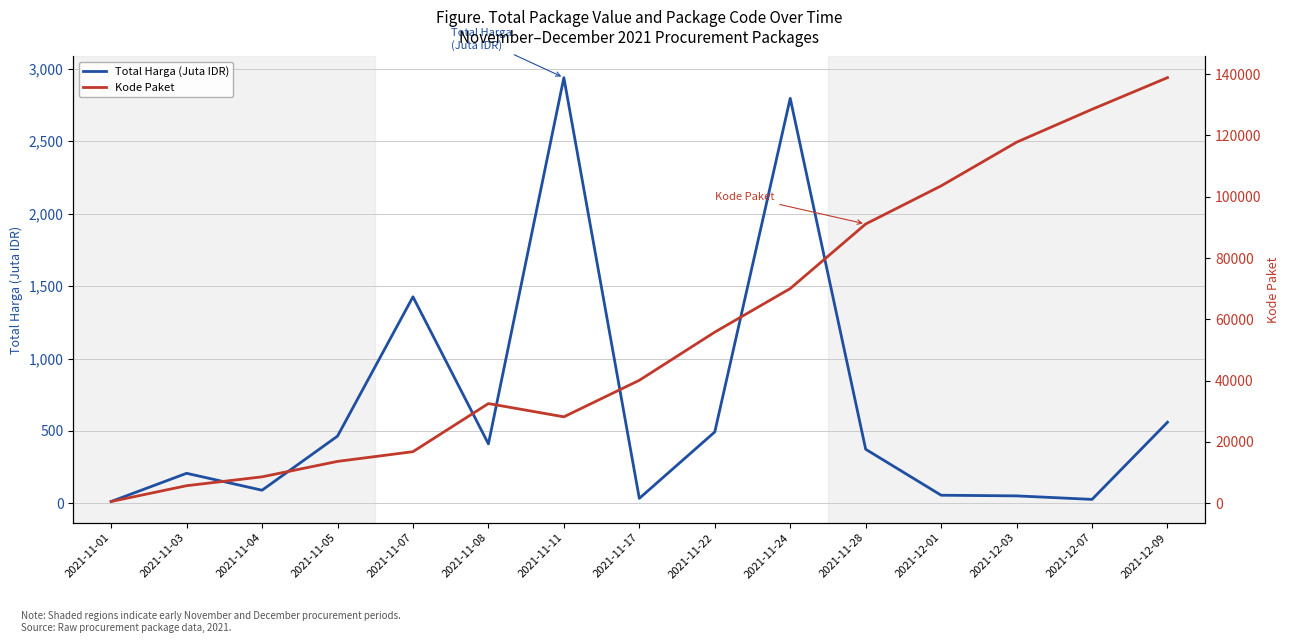

True or false: Total Harga (Juta IDR) and Kode Paket cross at least once.

False